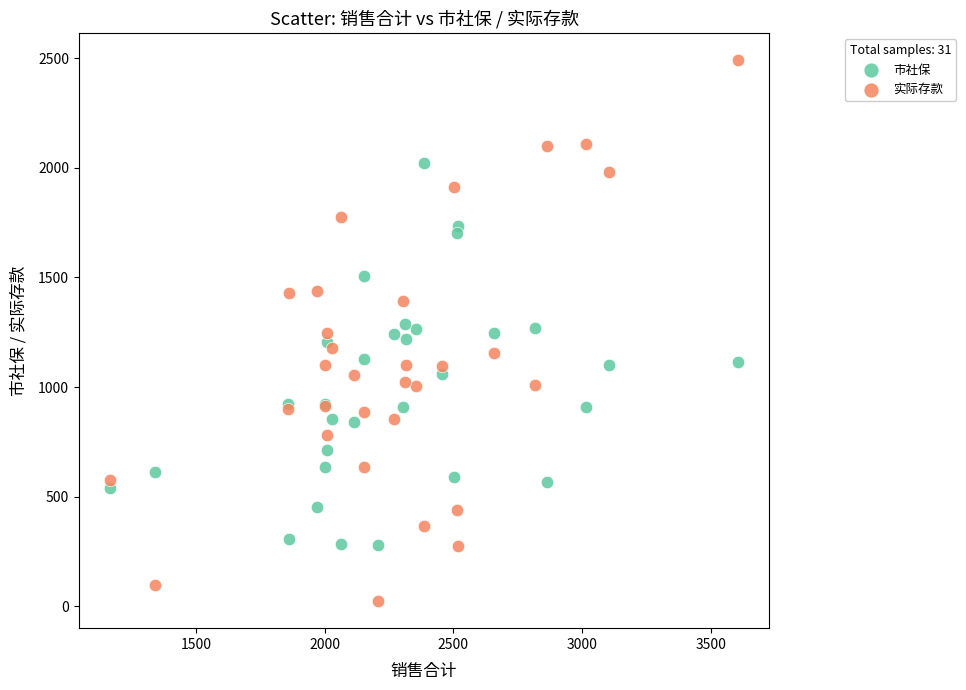

What is the X range (max minus min) for the scatter plot?

2436.3